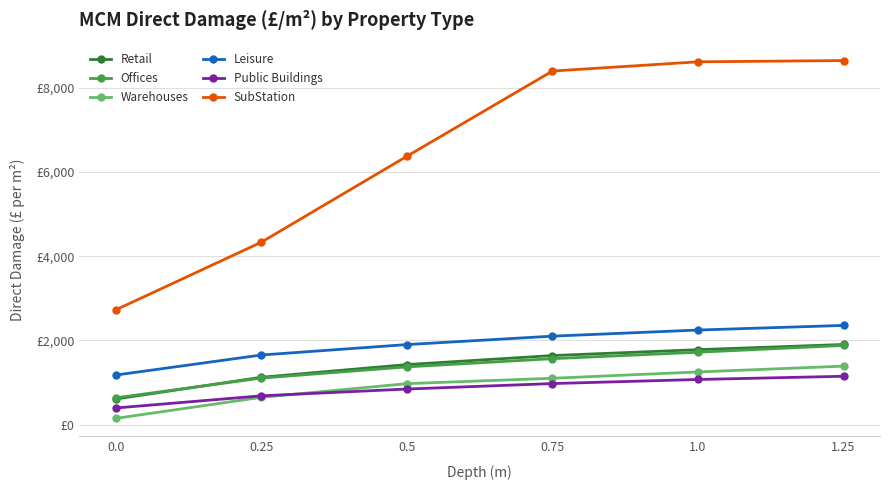

Reading left to right, list all the values displayed in this chart.

Retail: 0.0=610	0.25=1127	0.5=1428	0.75=1642	1.0=1782	1.25=1905
Offices: 0.0=638	0.25=1107	0.5=1373	0.75=1568	1.0=1721	1.25=1883
Warehouses: 0.0=150	0.25=650	0.5=975	0.75=1103	1.0=1253	1.25=1391
Leisure: 0.0=1179	0.25=1655	0.5=1903	0.75=2103	1.0=2248	1.25=2358
Public Buildings: 0.0=397	0.25=686	0.5=847	0.75=977	1.0=1074	1.25=1150
SubStation: 0.0=2727	0.25=4334	0.5=6375	0.75=8399	1.0=8618	1.25=8648